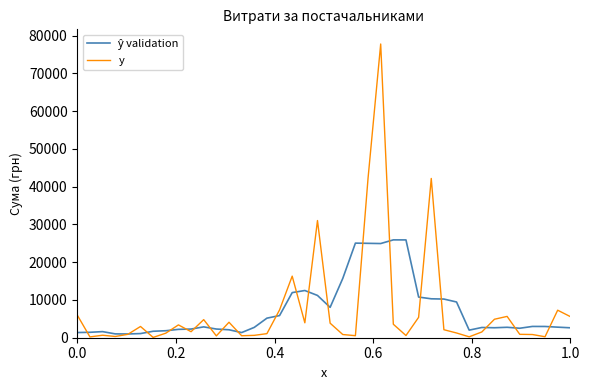

Is this an area chart (filled region under the line)?

No